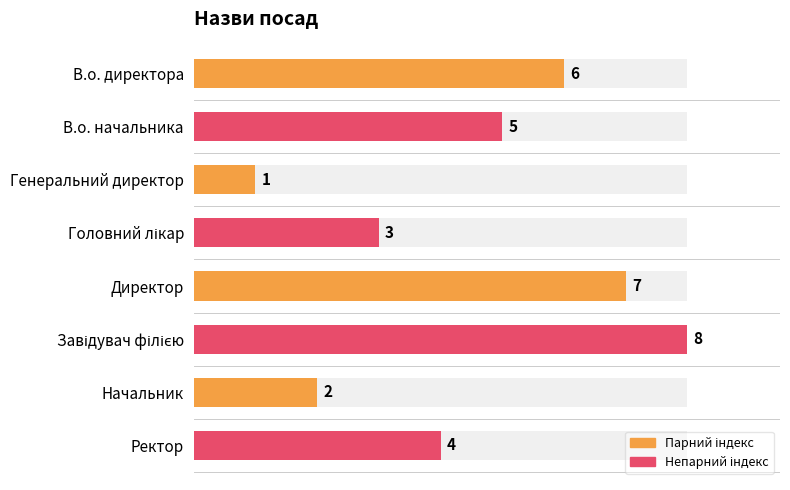

At which category does the chart reach its minimum across all series?

Генеральний директор